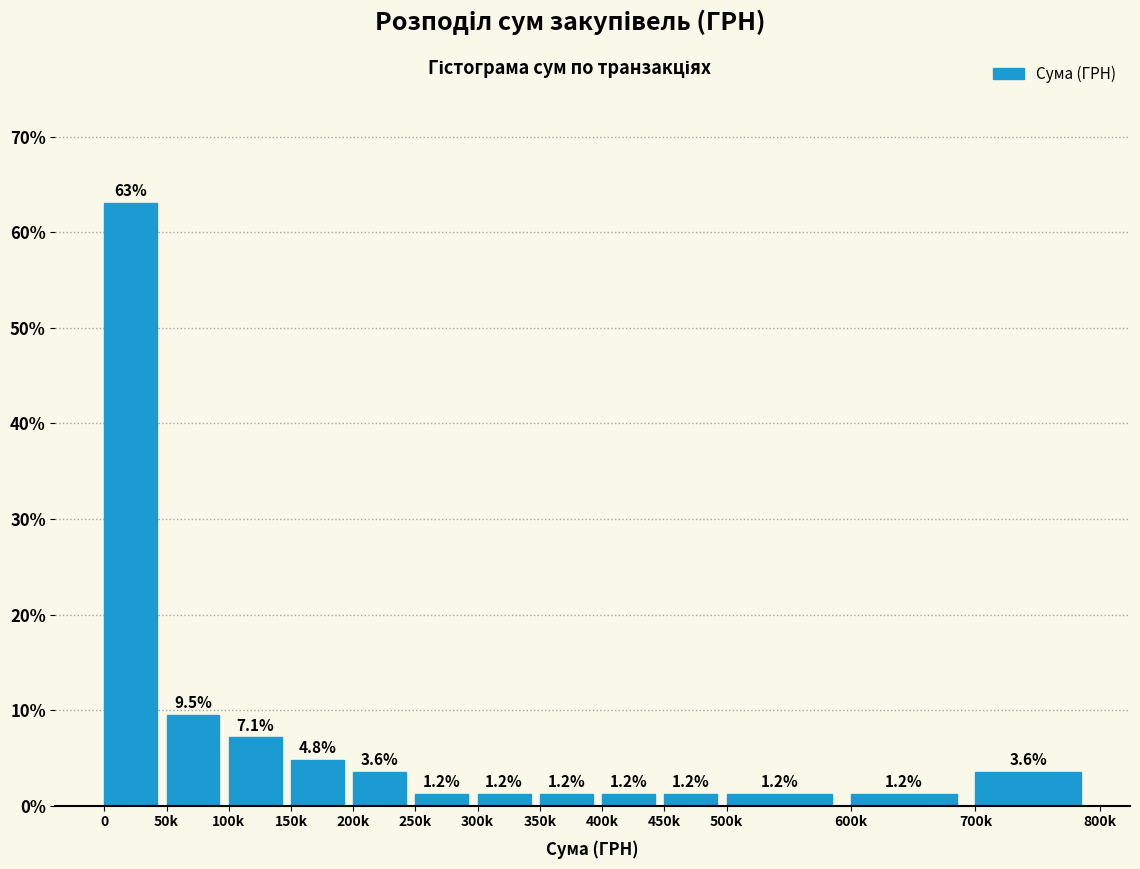

Reading left to right, transcribe all the data shown in this chart.

63.1	9.5	7.1	4.8	3.6	1.2	1.2	1.2	1.2	1.2	1.2	1.2	3.6